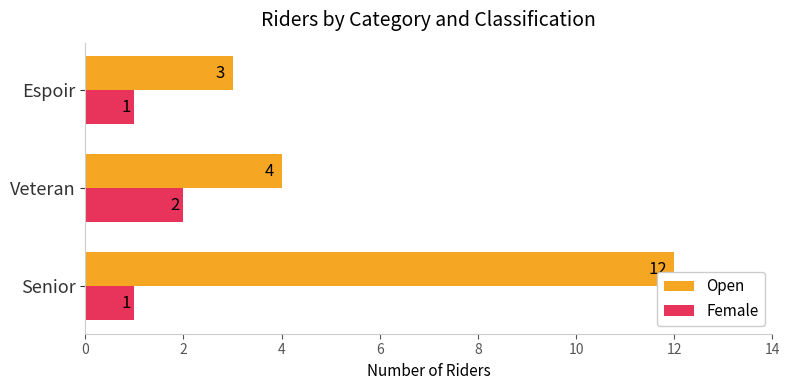

Rank the series by their average value, from highest to lowest.

Open, Female